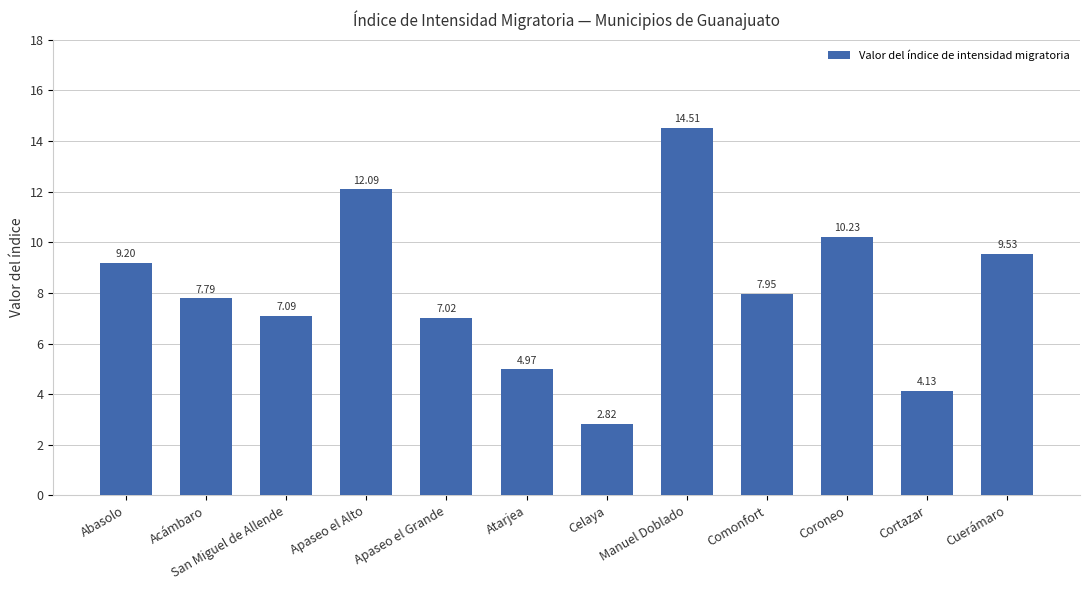

Rank the categories by value from highest to lowest.

Manuel Doblado, Apaseo el Alto, Coroneo, Cuerámaro, Abasolo, Comonfort, Acámbaro, San Miguel de Allende, Apaseo el Grande, Atarjea, Cortazar, Celaya